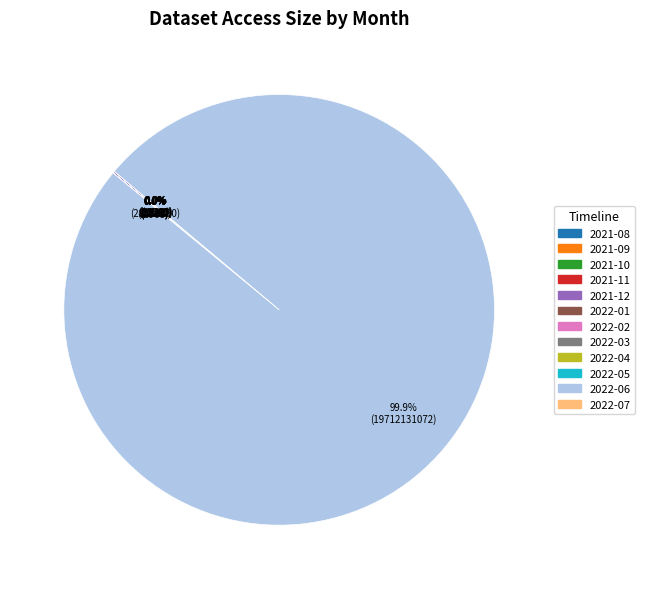

What is the majority slice?

2022-06